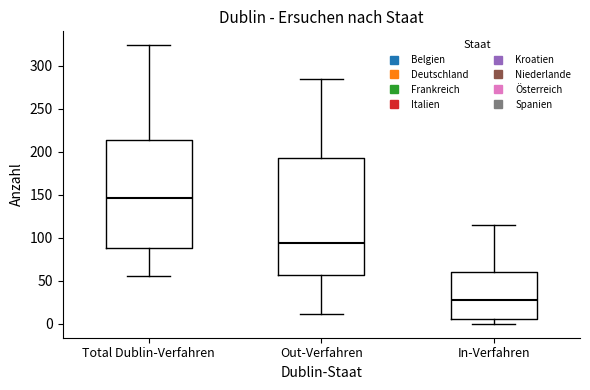

Where is the upper edge of the box for In-Verfahren on the y-axis? The values are not printed on the chart, so give them approximately, as read against the axis.

60